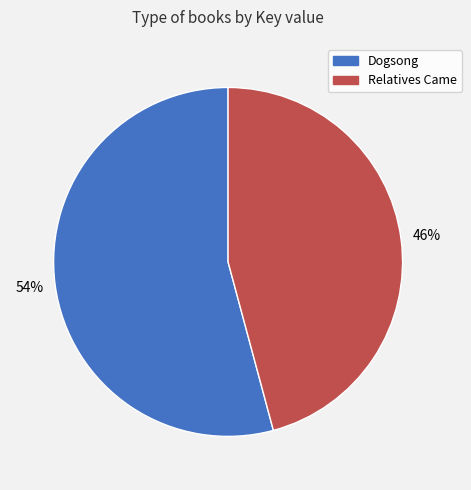

True or false: Dogsong accounts for 41% of the total.

False